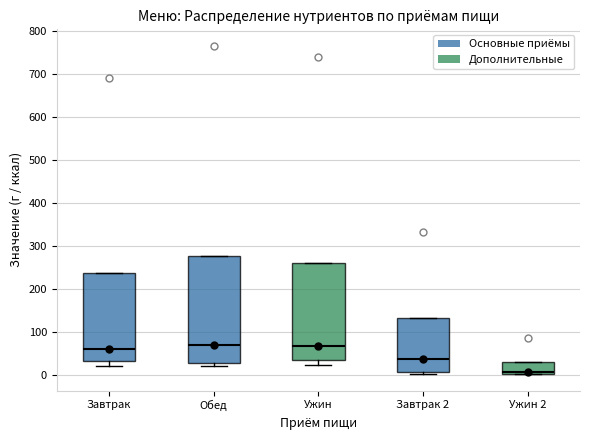

Comparing the boxes themselves (not the whiskers), which one is the tallest?

Обед